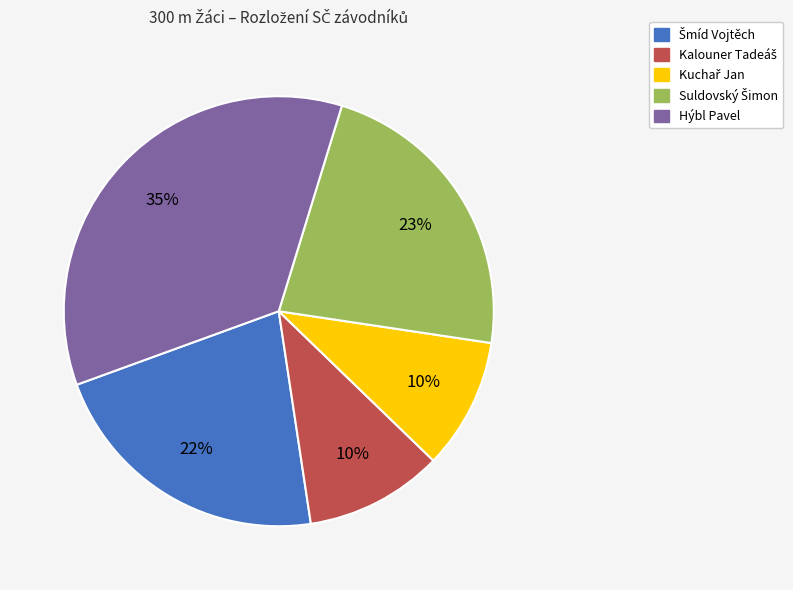

To the nearest percent, what is the average slice percentage?

20%